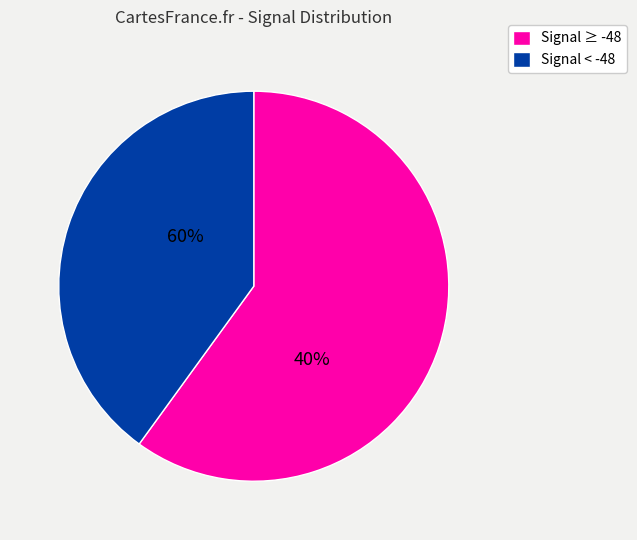

True or false: -48 accounts for 16% of the total.

False